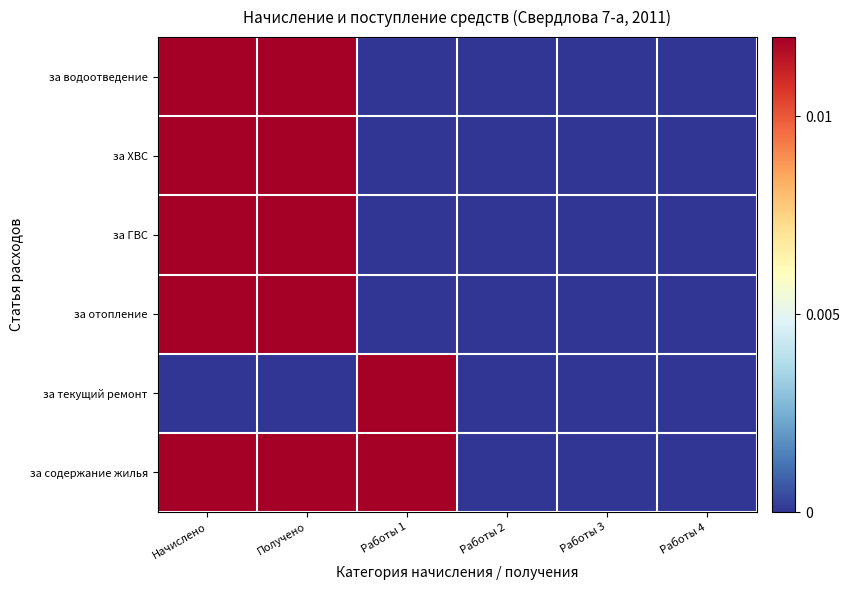

Reading right to left, what are all the values shown in this chart?

за содержание жилья: Работы 4=0.0	Работы 3=0.0	Работы 2=0.0	Работы 1=0.1	Получено=0.8	Начислено=0.8
за текущий ремонт: Работы 4=0.0	Работы 3=0.0	Работы 2=0.0	Работы 1=0.1	Получено=0.0	Начислено=0.0
за отопление: Работы 4=0.0	Работы 3=0.0	Работы 2=0.0	Работы 1=0.0	Получено=1.0	Начислено=0.9
за ГВС: Работы 4=0.0	Работы 3=0.0	Работы 2=0.0	Работы 1=0.0	Получено=0.4	Начислено=0.3
за ХВС: Работы 4=0.0	Работы 3=0.0	Работы 2=0.0	Работы 1=0.0	Получено=0.1	Начислено=0.2
за водоотведение: Работы 4=0.0	Работы 3=0.0	Работы 2=0.0	Работы 1=0.0	Получено=0.2	Начислено=0.2